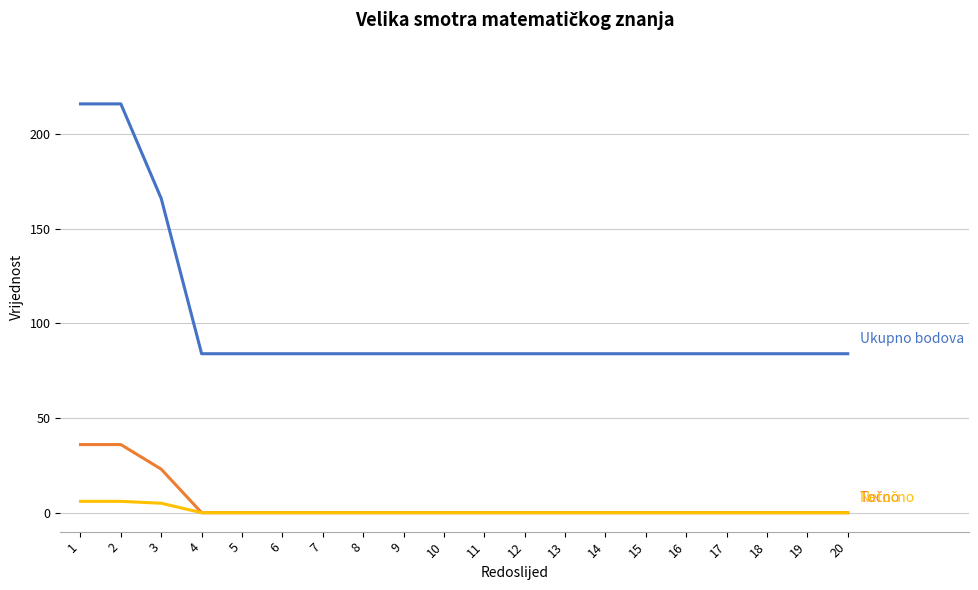

What is the difference between the highest and lowest values at 12?

84